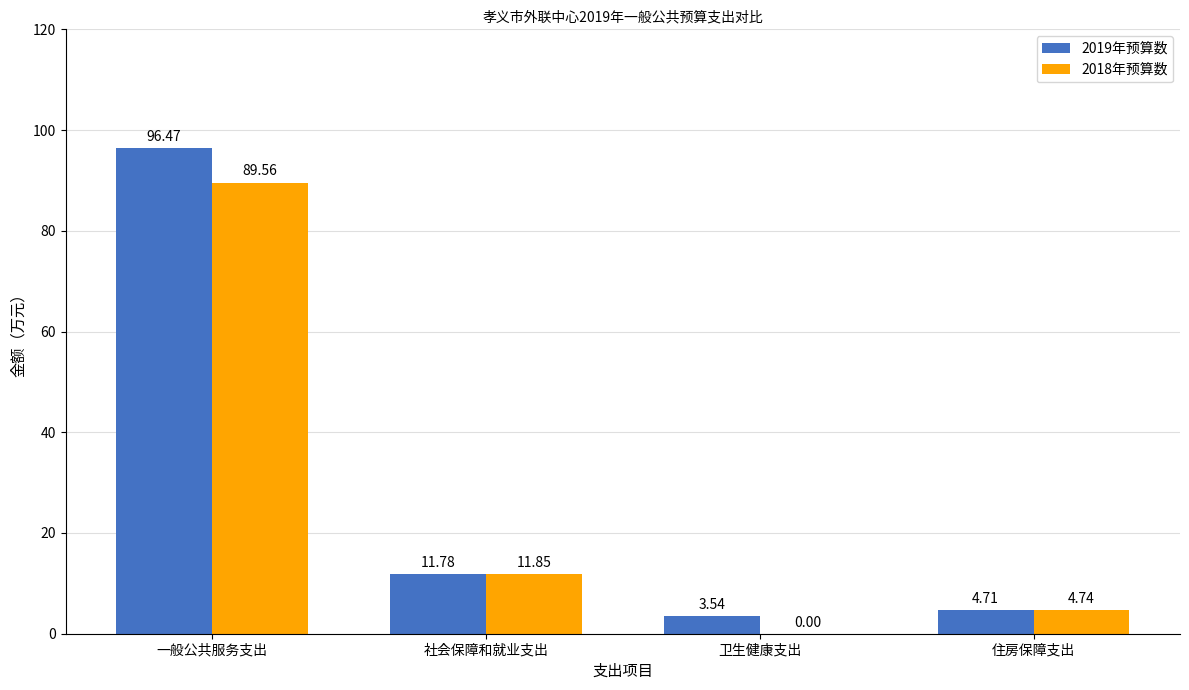

How many categories are shown in the chart?

4